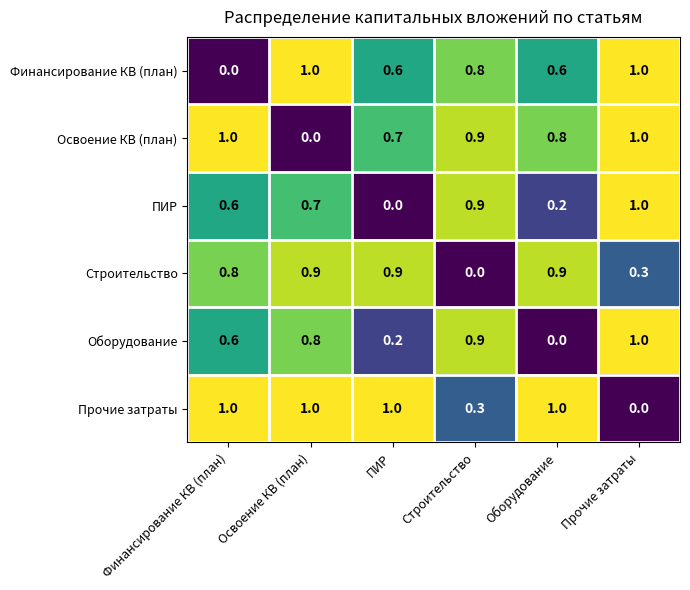

What is the difference between the maximum and minimum values in the Оборудование series?

1.0